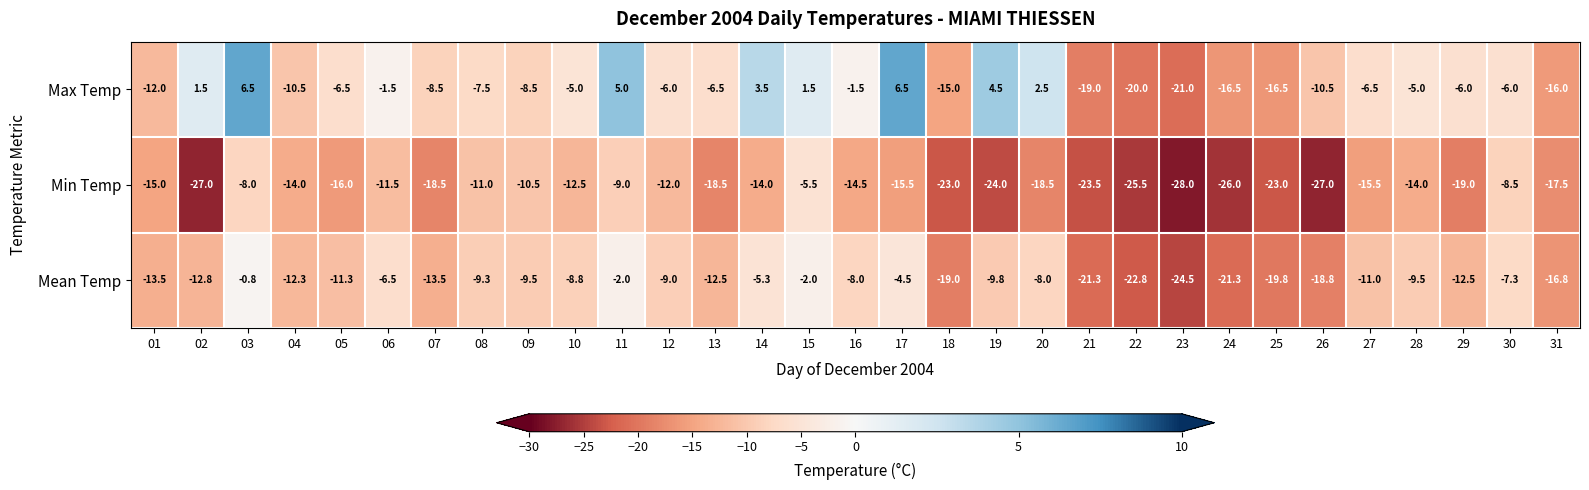

What is the minimum value shown in the chart?

-28.0